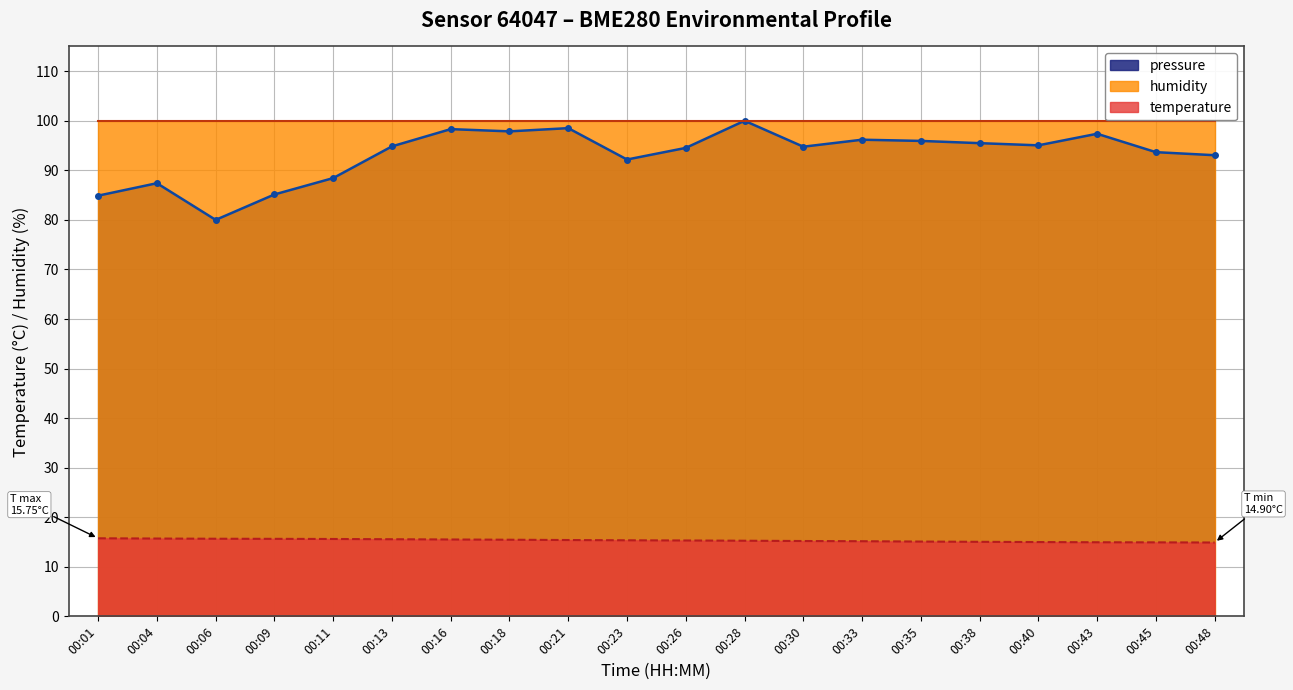

How many data points in temperature are above 15?

16